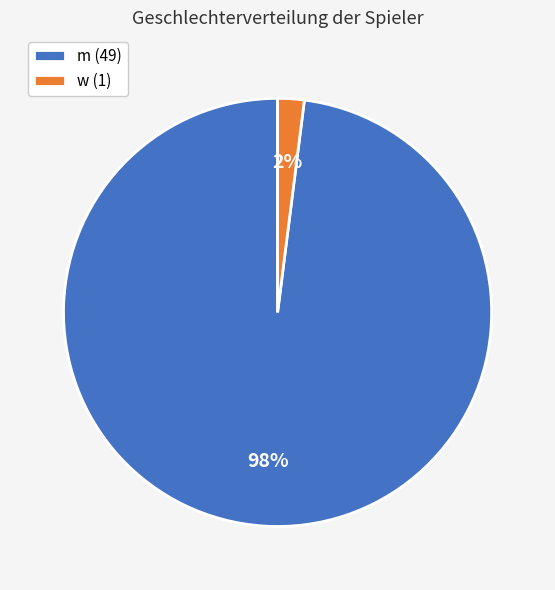

Between m (49) and w (1), which is larger?

m (49)